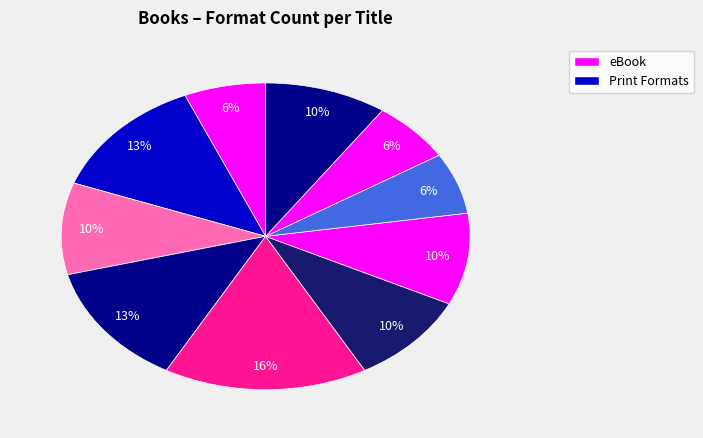

How many slices are in this pie chart?

10